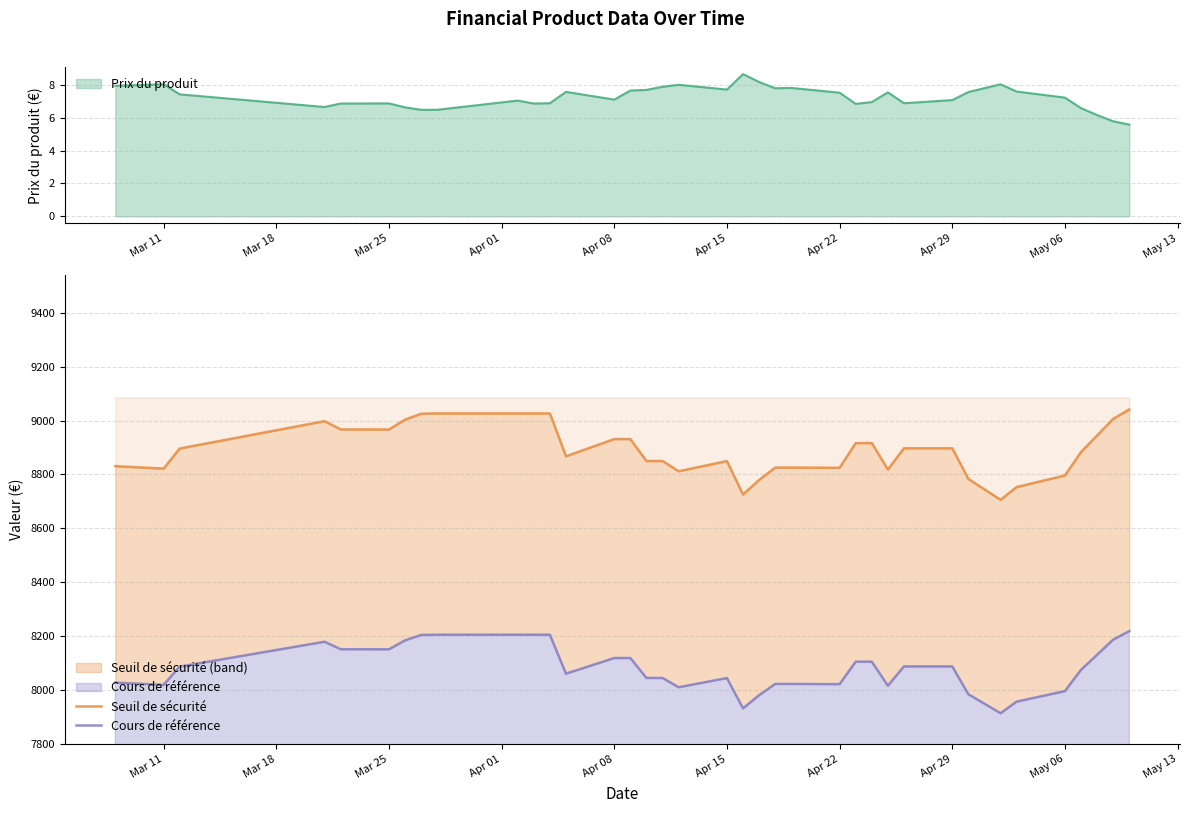

How many data points does each series have?

37